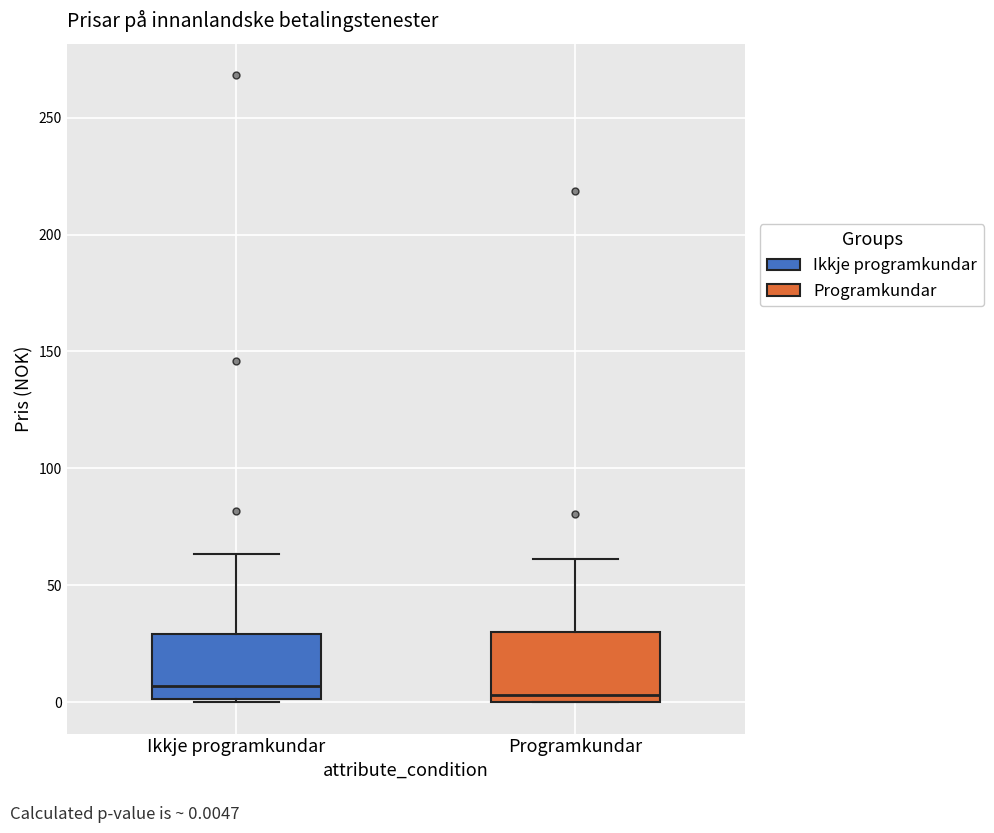

Where is the lower edge of the box for Programkundar on the y-axis? The values are not printed on the chart, so give them approximately, as read against the axis.

0